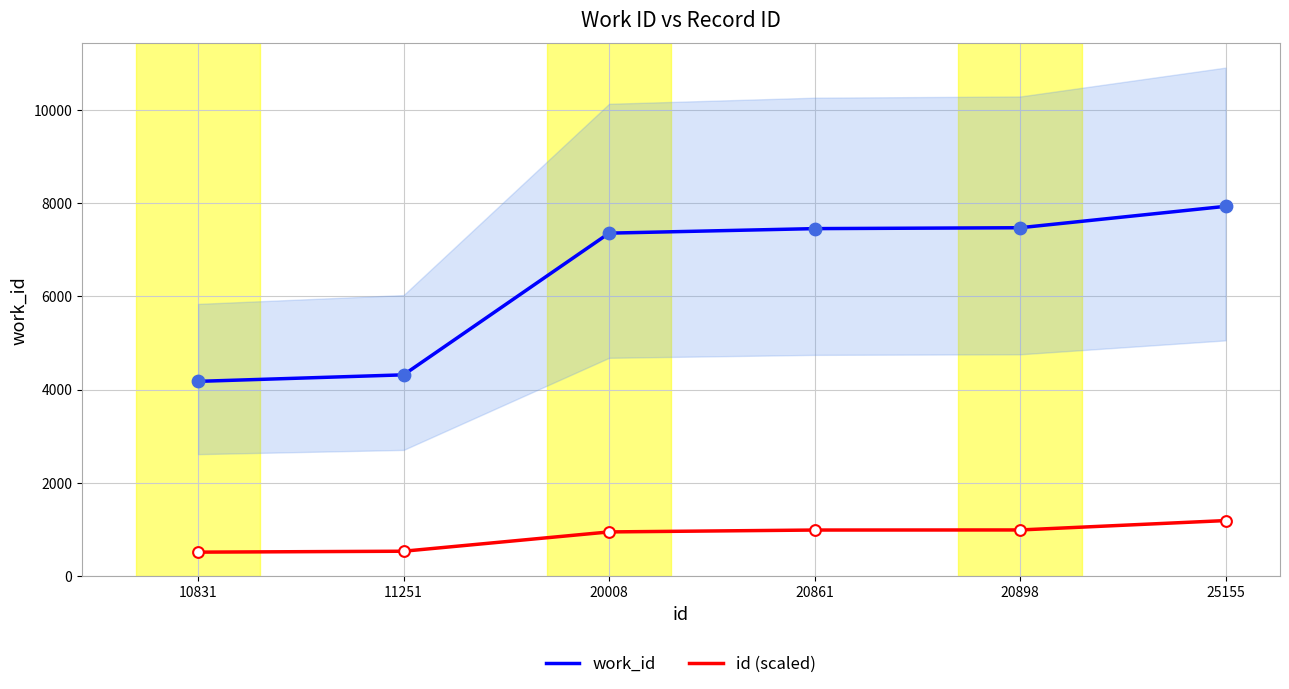

Which series has the largest total across all categories?

work_id